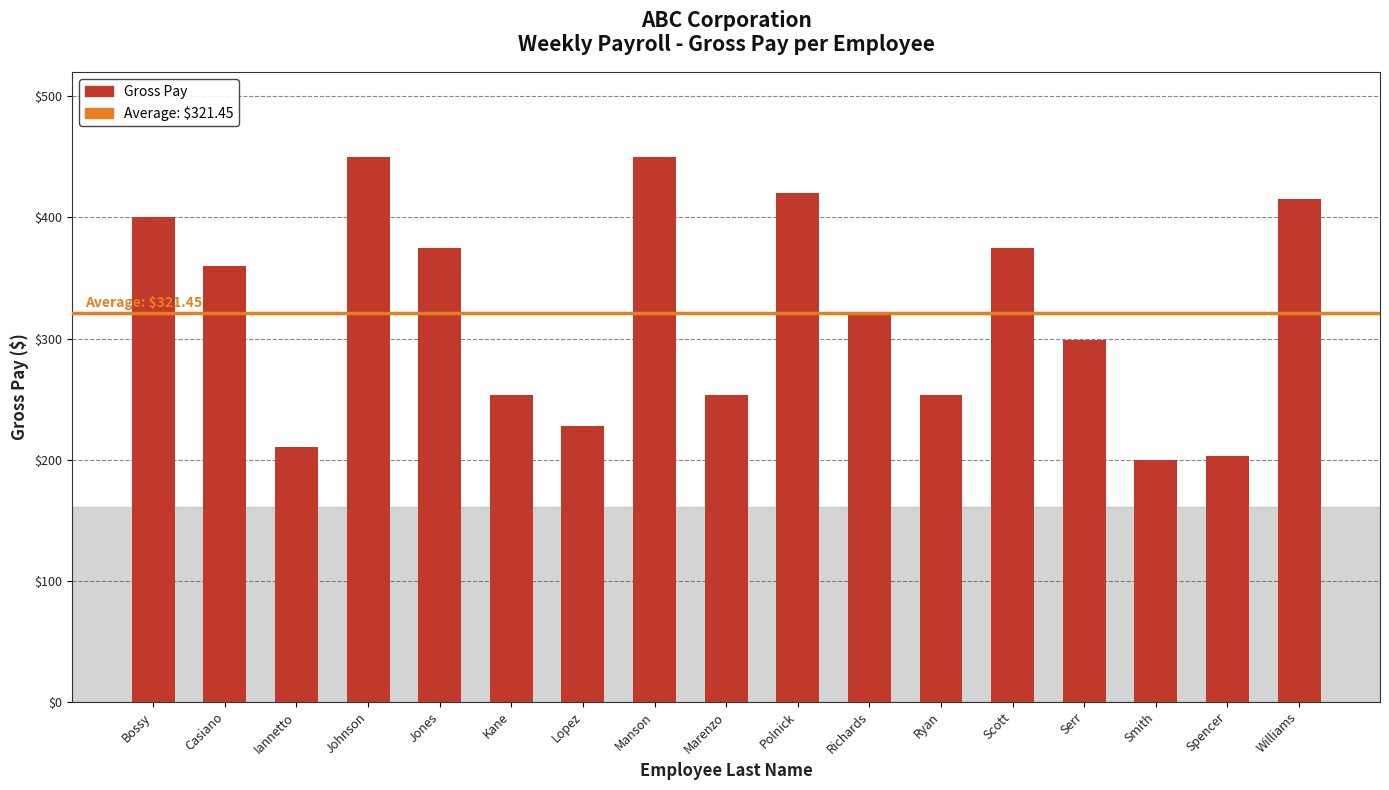

The chart shows a value of 375.0 at Scott. True or false?

True